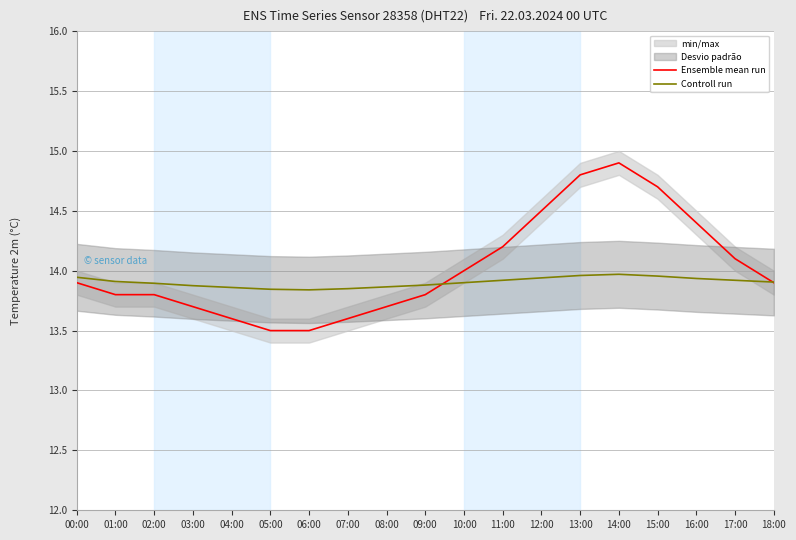

At how many categories does at least one series exceed 14?

7